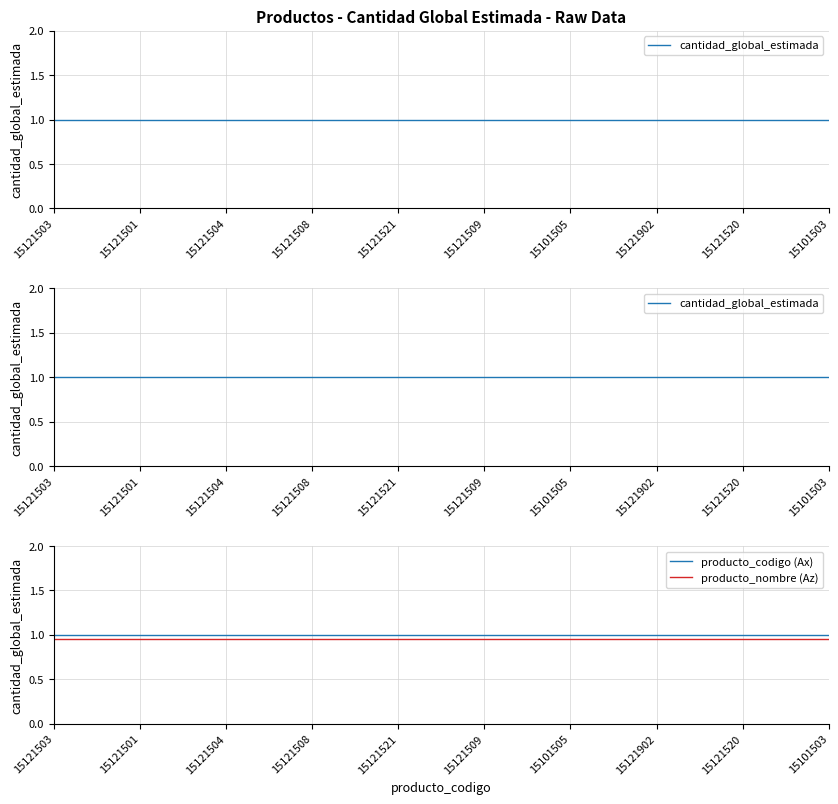

What is the difference between the highest and lowest values at 15121509?

0.1